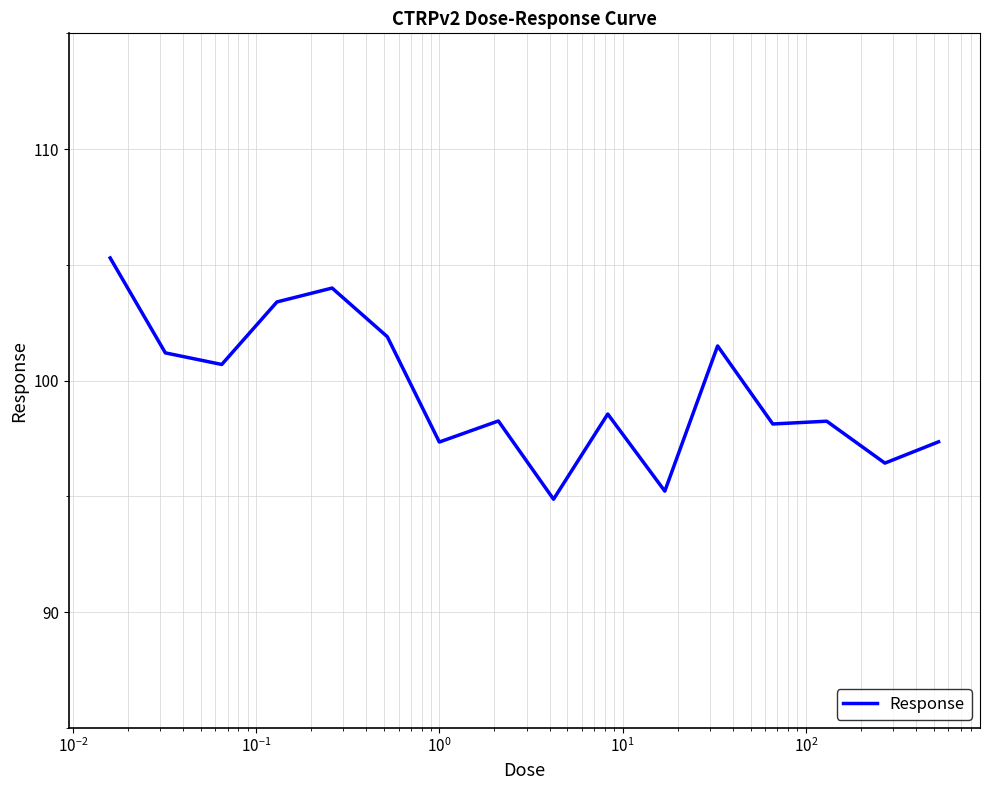

What is the sum of all values?

1592.5